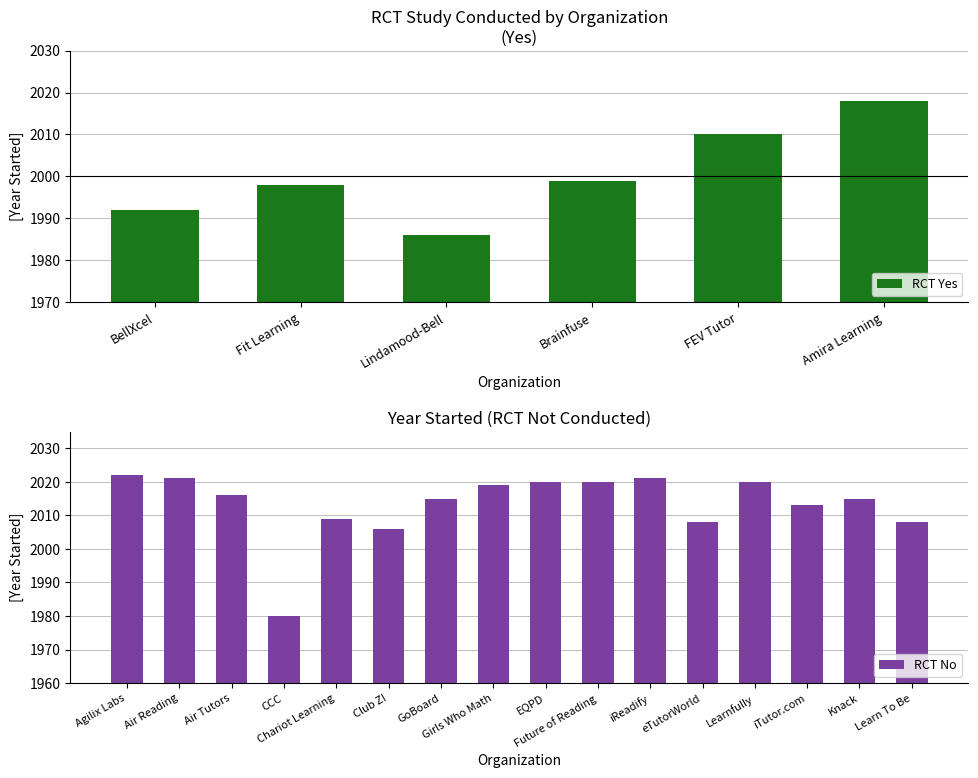

Rank the categories by value from lowest to highest.

Lindamood-Bell, BellXcel, Fit Learning, Brainfuse, FEV Tutor, Amira Learning